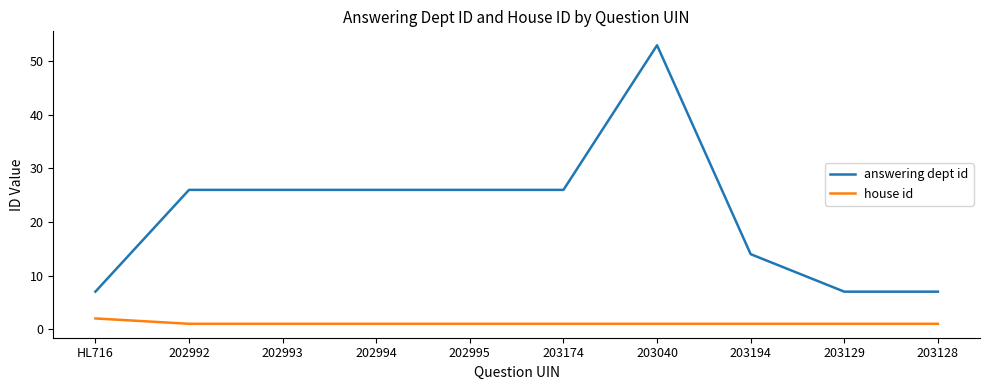

At which category is the sum across all series the highest?

203040